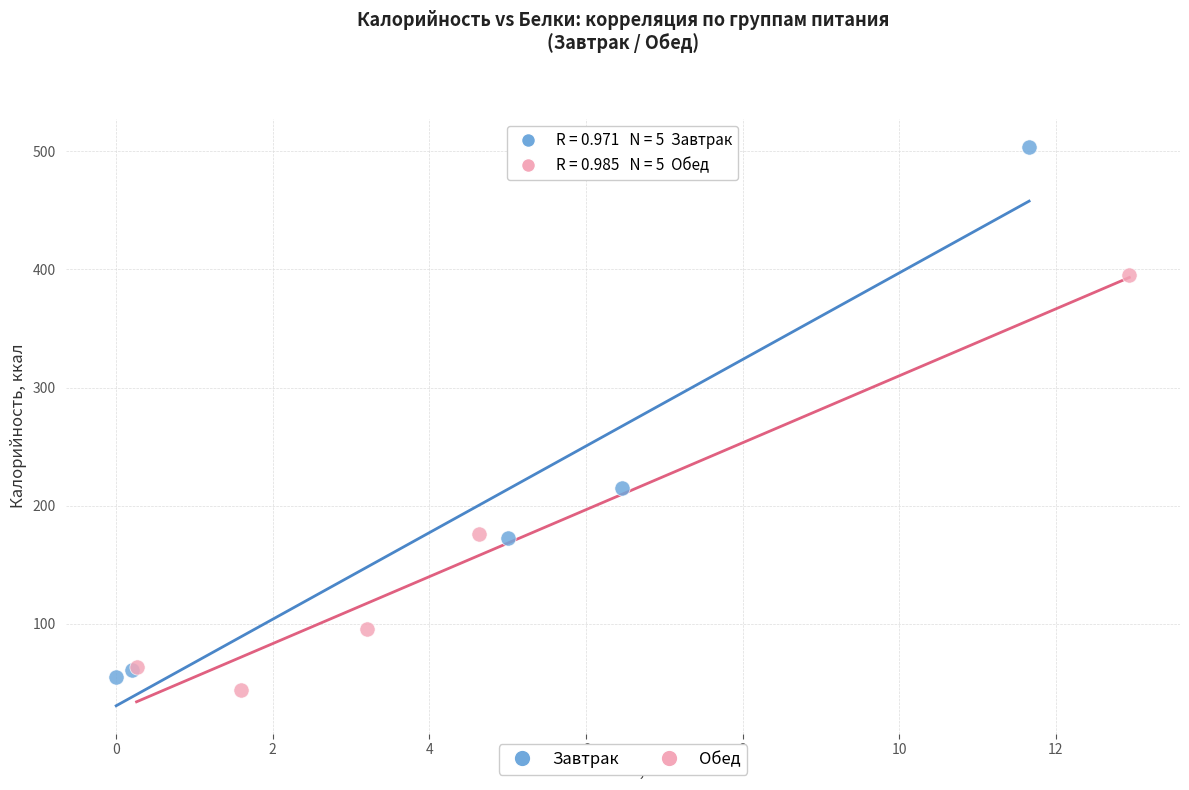

Which series contains the highest Y value?

Завтрак